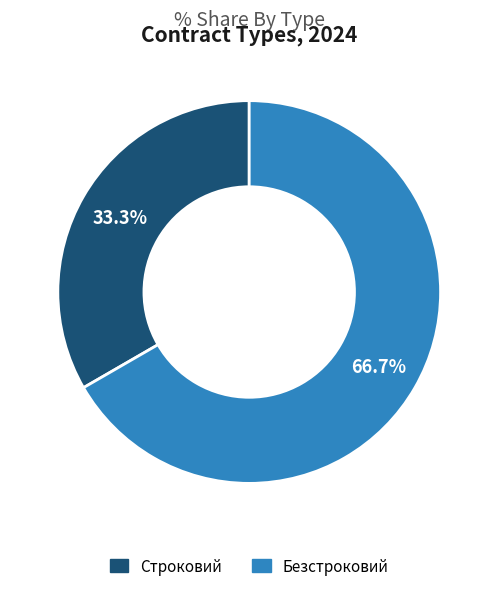

To the nearest percent, what is the difference between the largest and smallest slice percentages?

33%